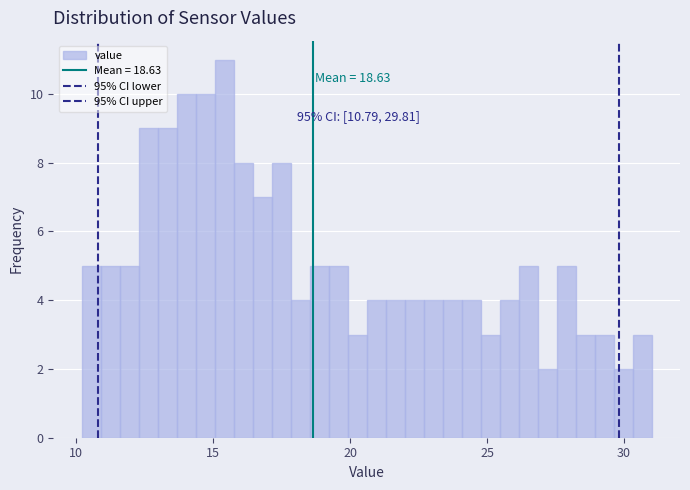

Read against the x-axis, roughly where is the centre of the tallest bar?

15.5